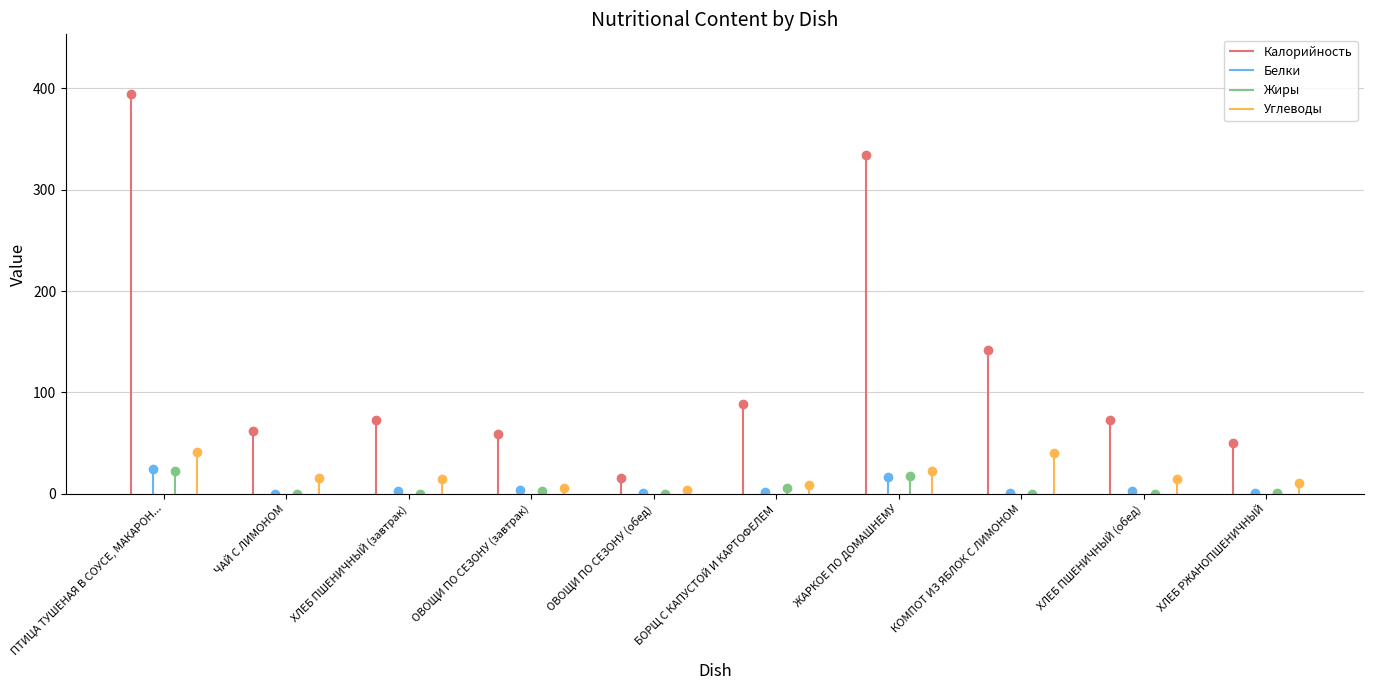

What is the difference between the maximum and minimum values in the Жиры series?

22.5